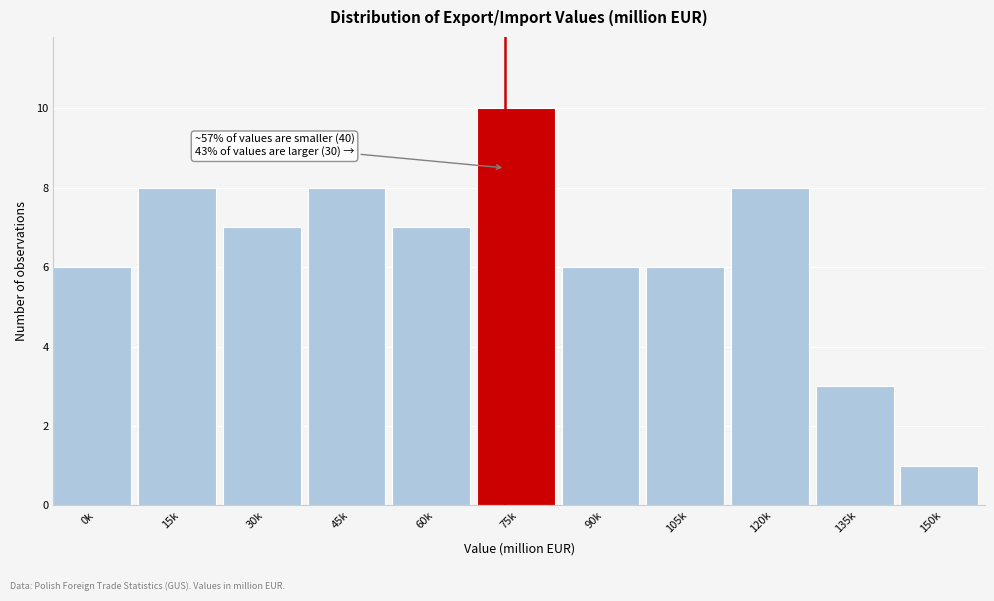

Reading left to right, what are all the values shown in this chart?

6	8	7	8	7	10	6	6	8	3	1